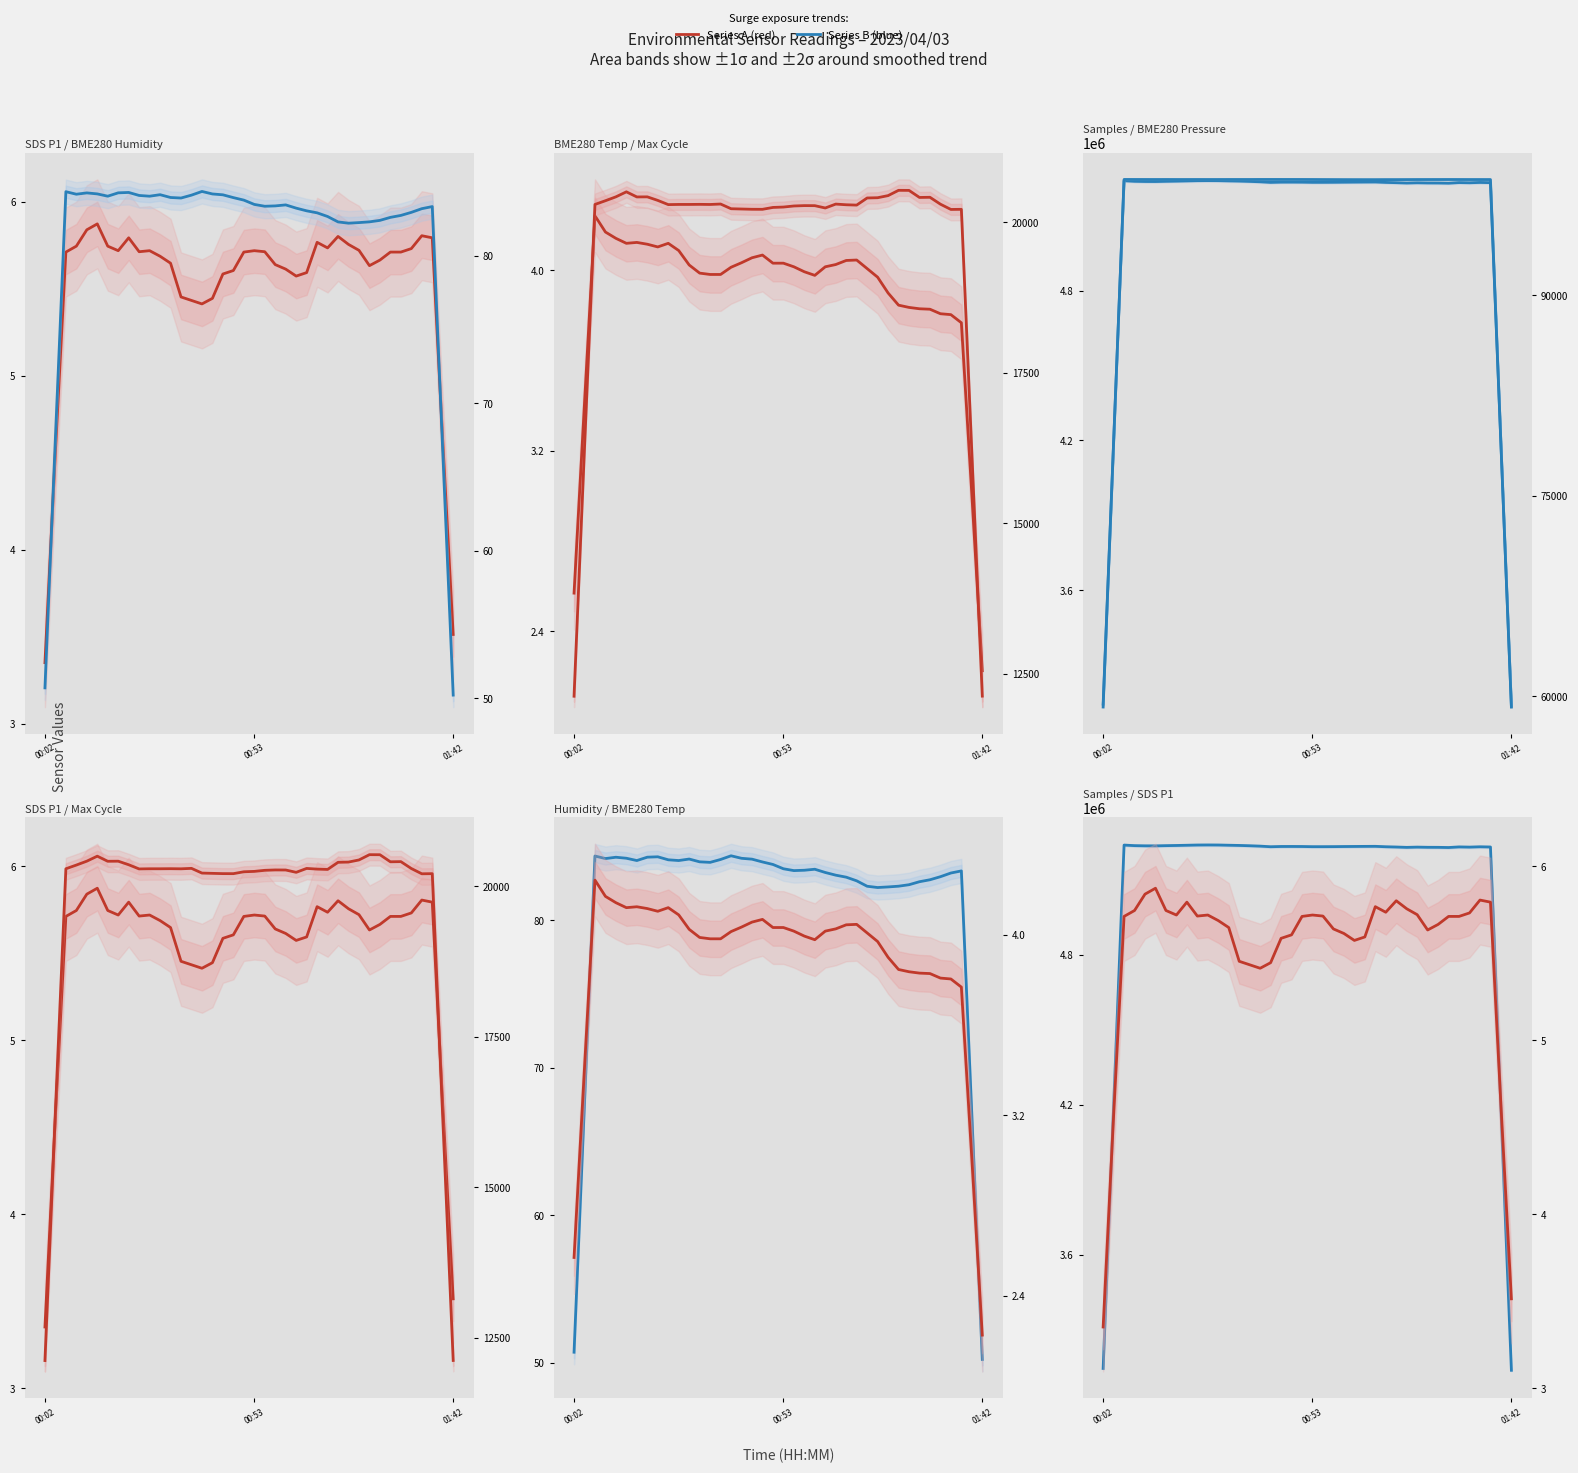

What is the sum of all BME280_temperature values?

155.4